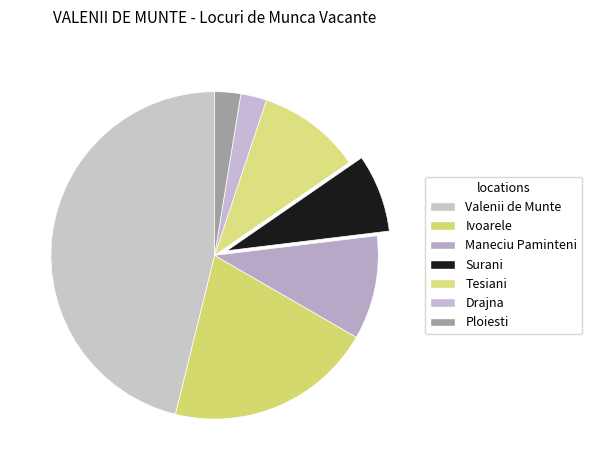

What percentage is NOT represented by Surani?

92.3%